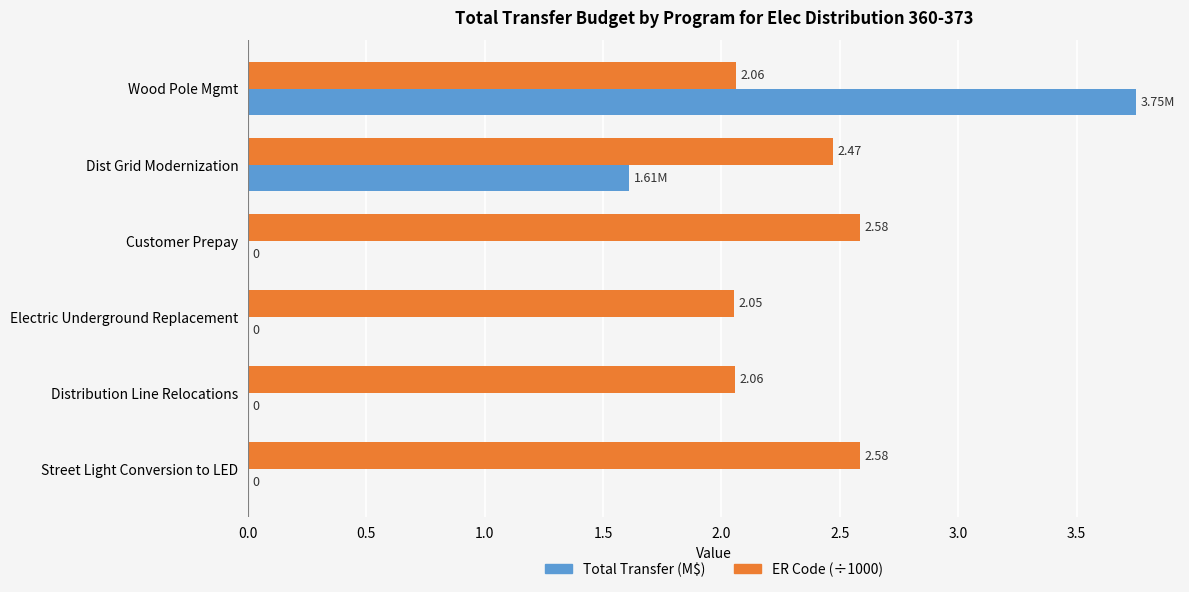

Is the value of ER Code (÷1000) at Electric Underground Replacement greater than the value of Total Transfer (M$) at Customer Prepay?

Yes